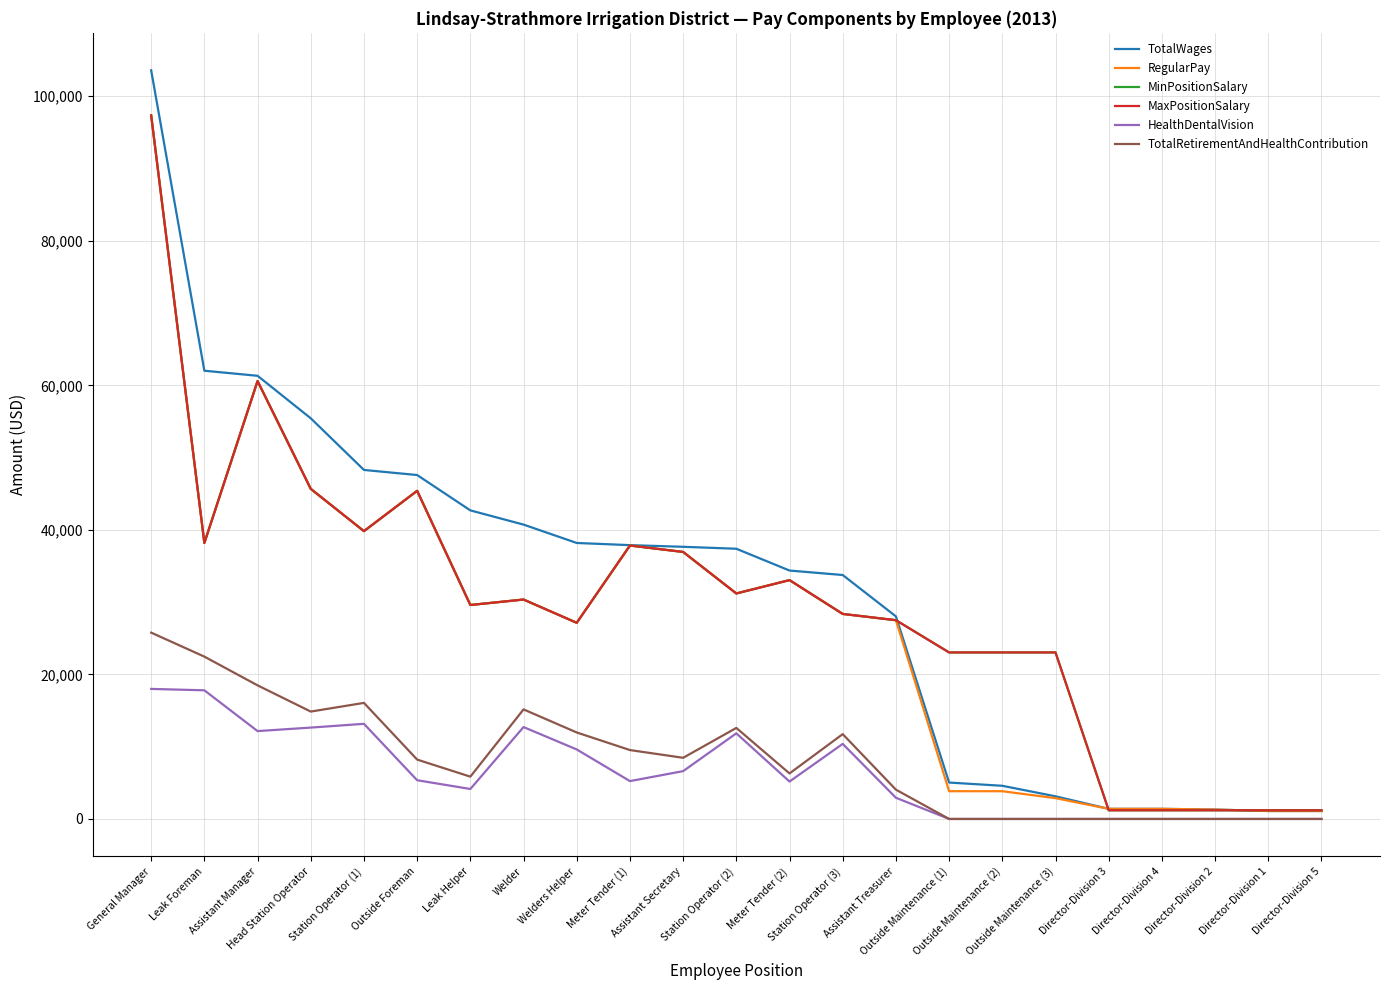

List the series in order of their peak value, highest first.

TotalWages, RegularPay, MinPositionSalary, MaxPositionSalary, TotalRetirementAndHealthContribution, HealthDentalVision